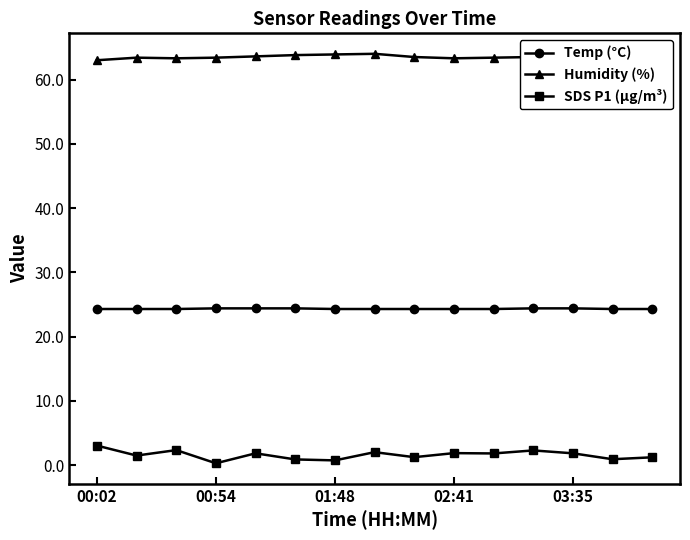

True or false: Humidity (%) and SDS P1 (µg/m³) cross at least once.

False